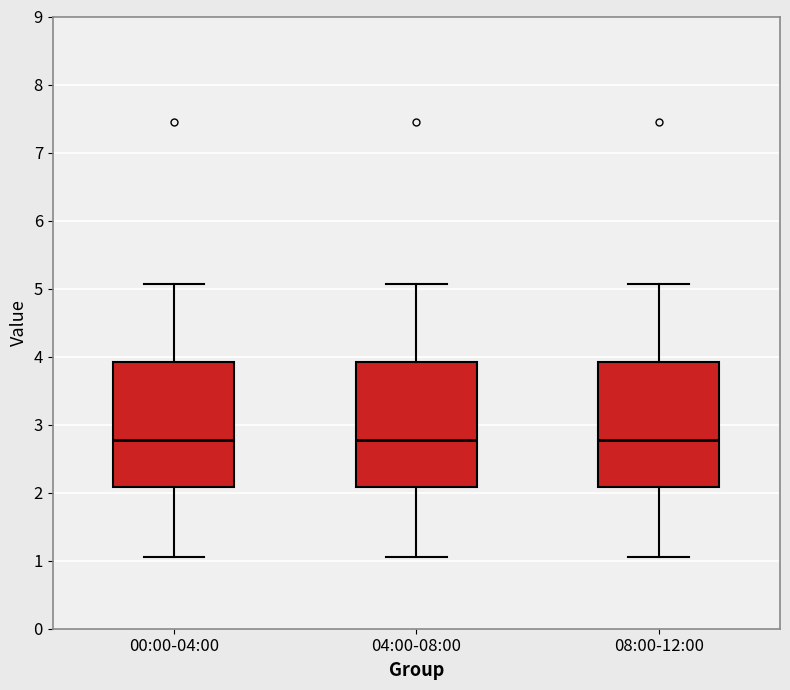

Where does the lower whisker of the box for 00:00-04:00 end on the y-axis? The values are not printed on the chart, so give them approximately, as read against the axis.

1.1